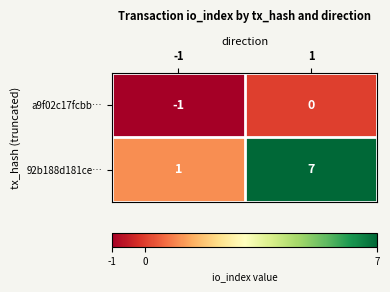

What is the smallest value displayed?

-1